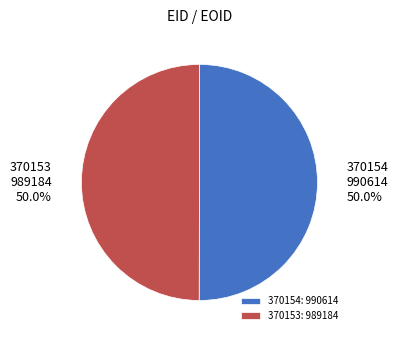

To the nearest percent, what is the combined percentage of 370154 and 370153?

100%